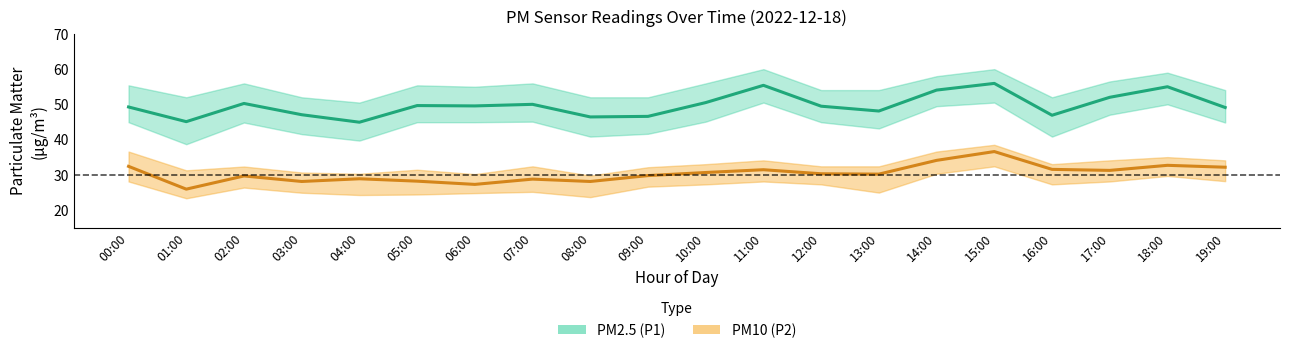

What is the highest value of the PM10 (P2) series?

36.6